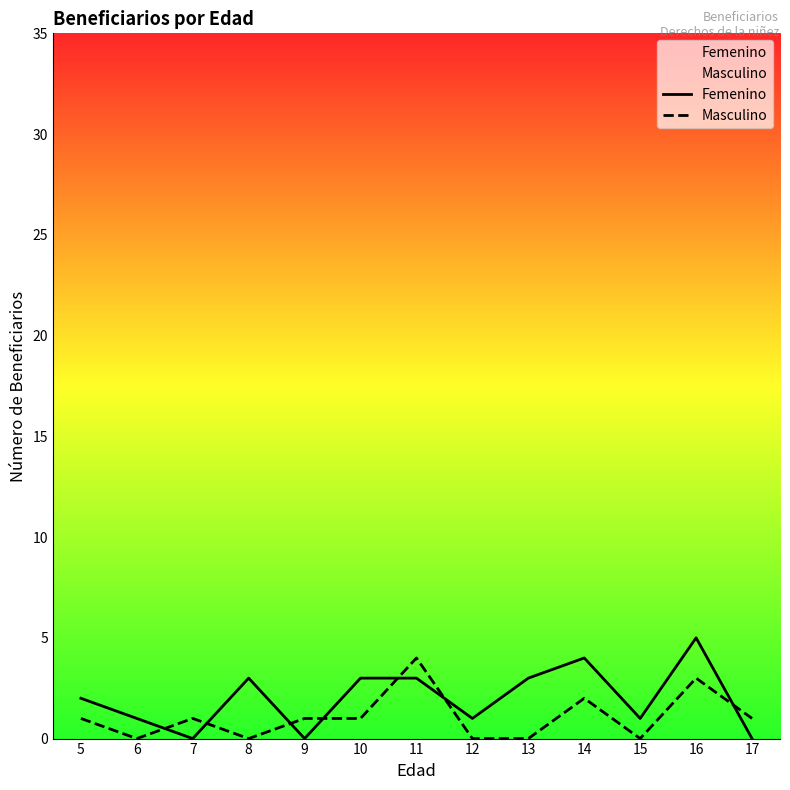

Where do Masculino and Femenino first cross each other?

6 and 7